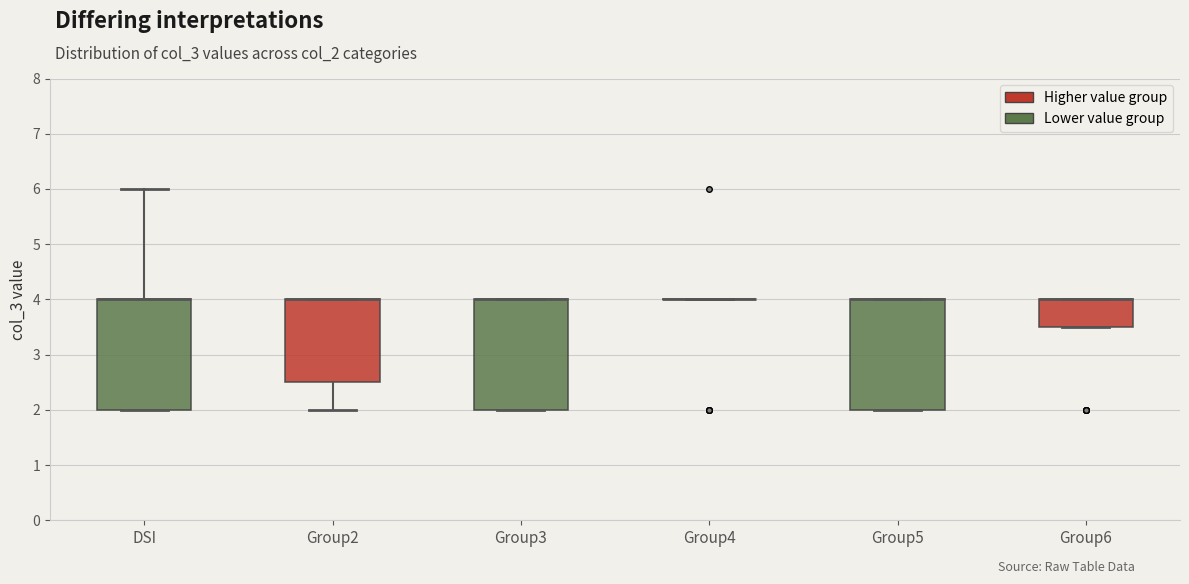

Reading left to right, read every box against the y-axis: the position of its median line, the range the box covers, and the ends of its whiskers. The values are not printed on the chart, so give them approximately, as read against the axis.

DSI: median 4.0 (drawn on the box's upper edge), box 2.0 to 4.0, whiskers 2.0 to 6.0
Group2: median 4.0 (drawn on the box's upper edge), box 2.5 to 4.0, whiskers 2.0 to 4.0
Group3: median 4.0 (drawn on the box's upper edge), box 2.0 to 4.0, whiskers 2.0 to 4.0
Group4: box collapsed to a line at 4.0, whiskers 4.0 to 4.0
Group5: median 4.0 (drawn on the box's upper edge), box 2.0 to 4.0, whiskers 2.0 to 4.0
Group6: median 4.0 (drawn on the box's upper edge), box 3.5 to 4.0, whiskers 3.5 to 4.0